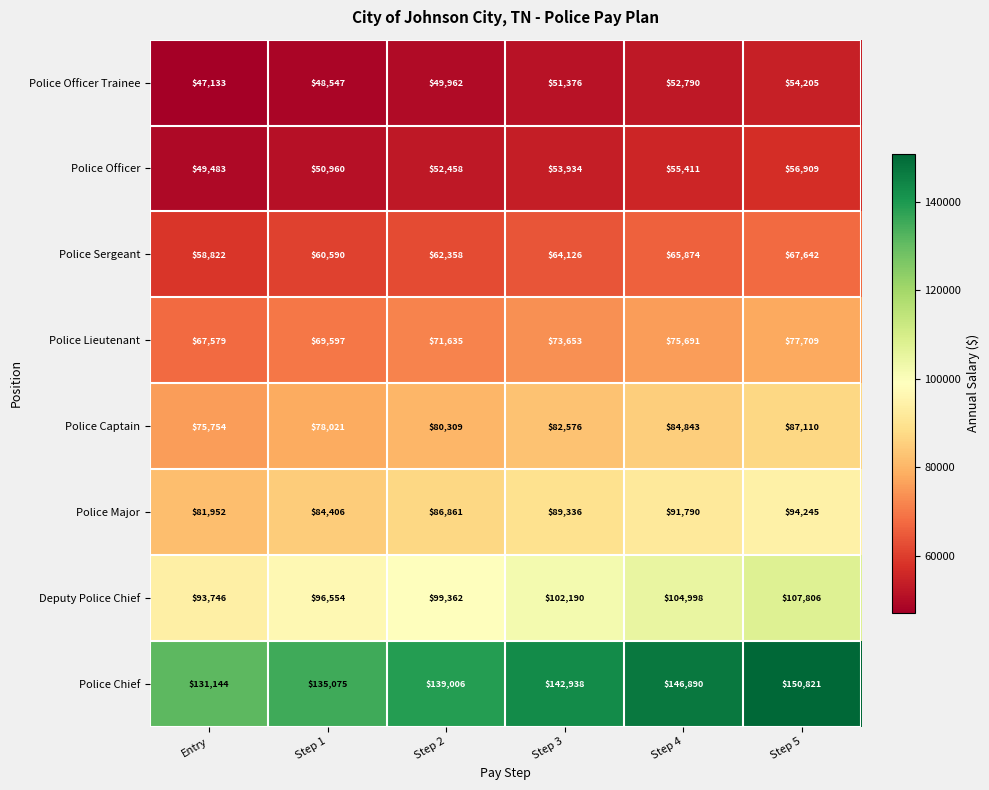

What is the sum of the Deputy Police Chief values at Step 5 and Entry?

201552